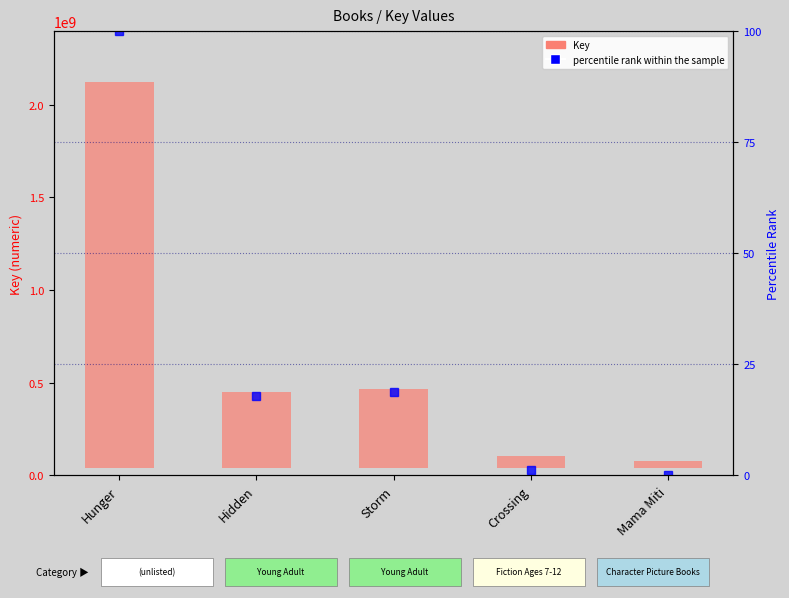

What is the sum of all Key values?

3024029694.0